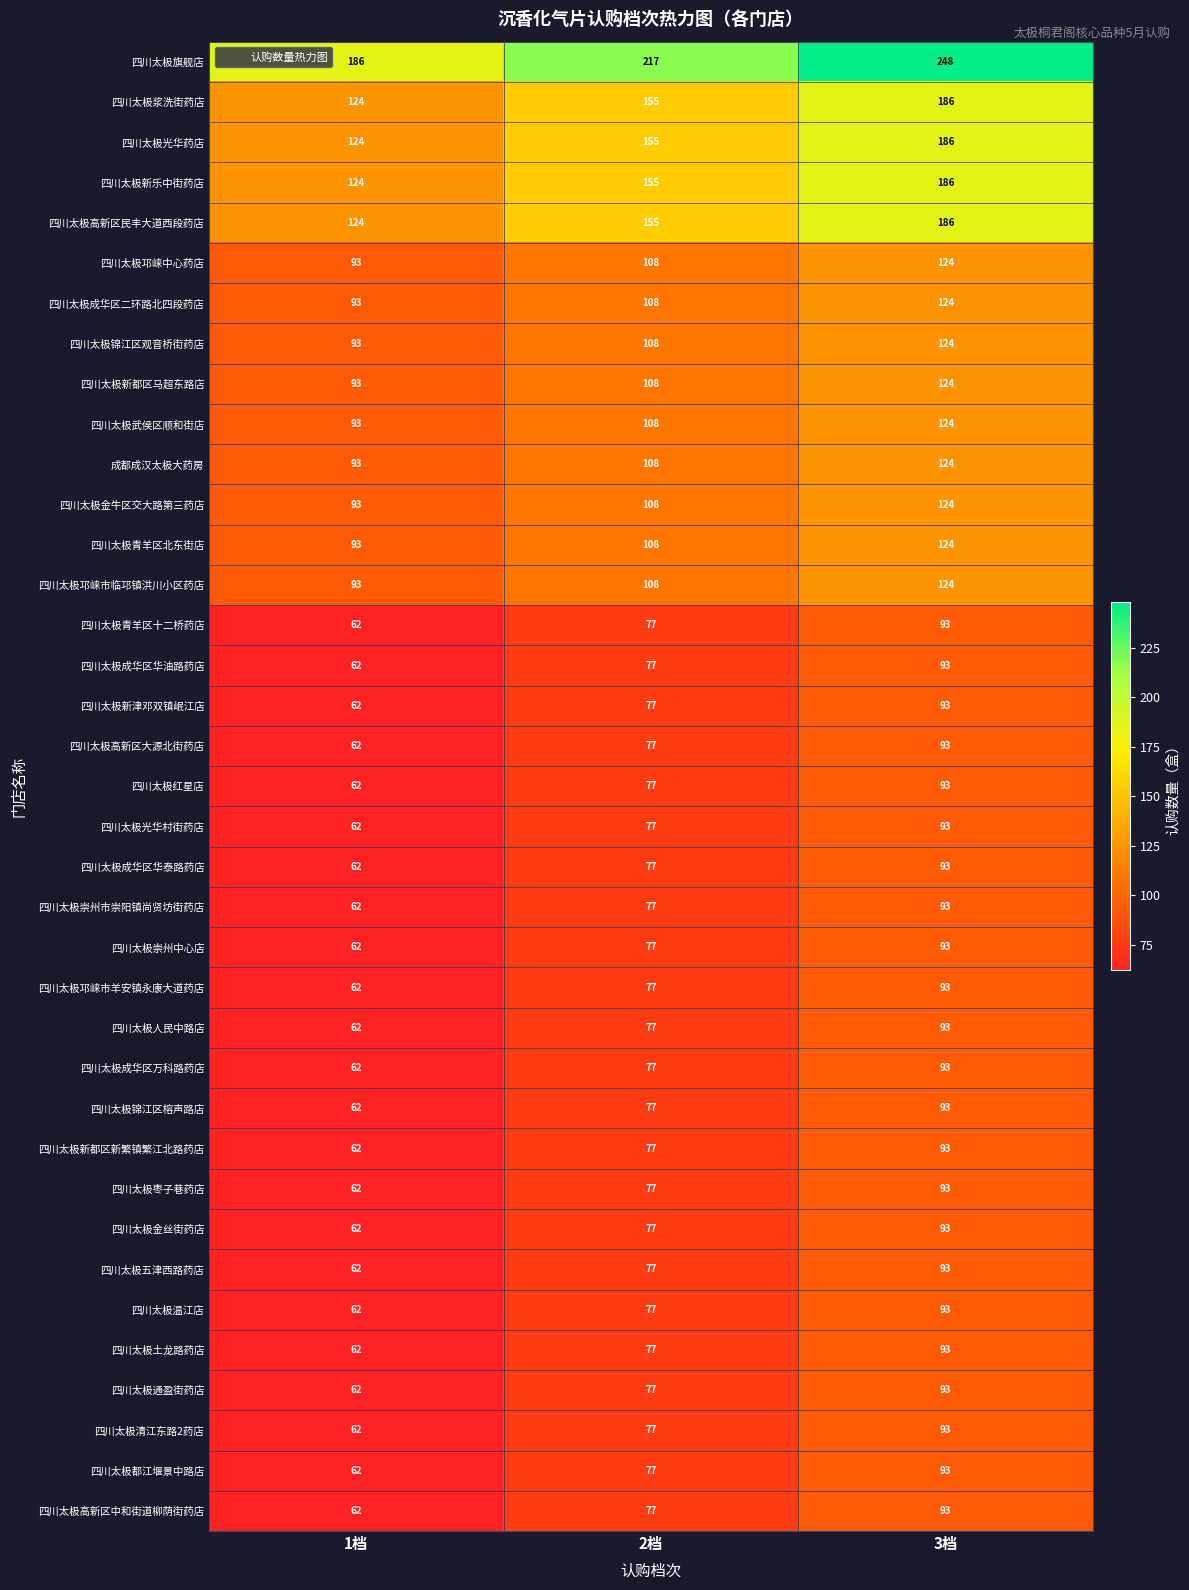

Which series has the largest total across all categories?

四川太极旗舰店